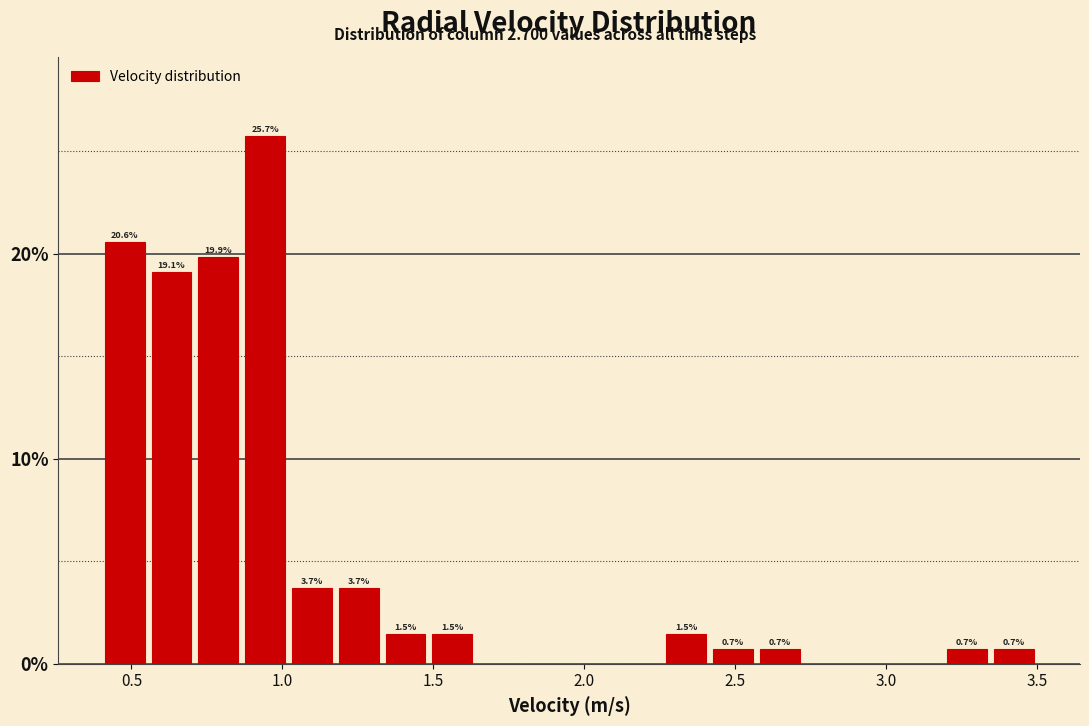

Around what value on the x-axis is the tallest bar? Give the approximate position of its centre, as read against the axis.

0.95